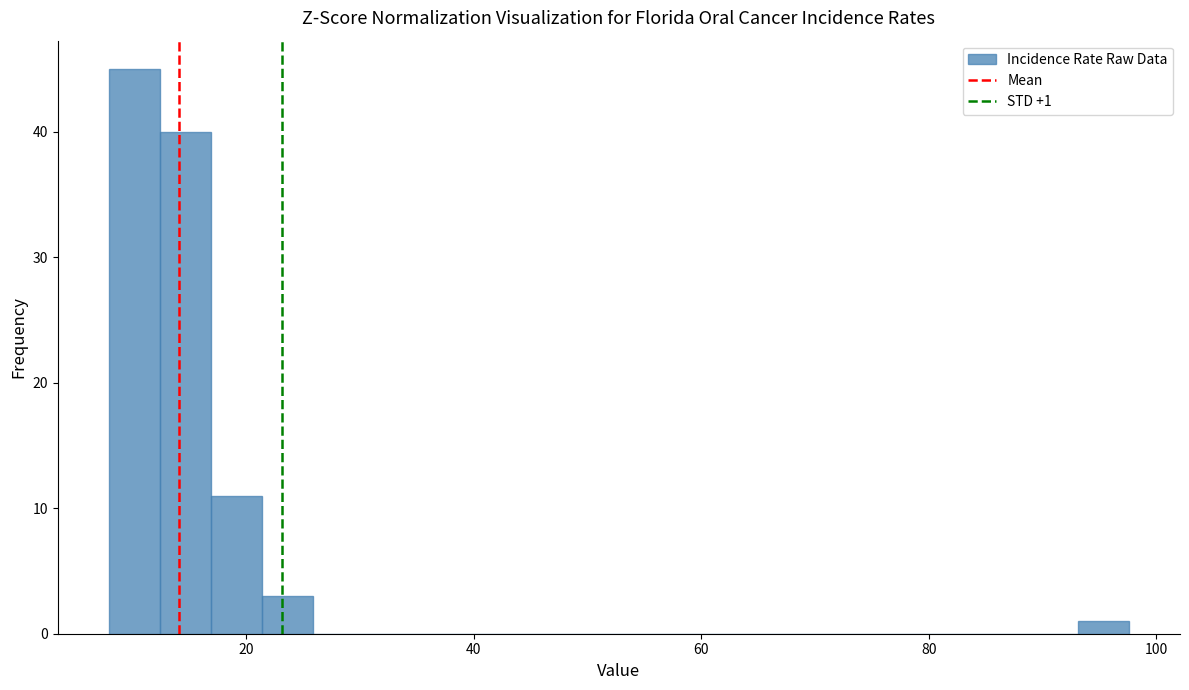

Read against the x-axis, roughly where is the centre of the tallest bar?

10